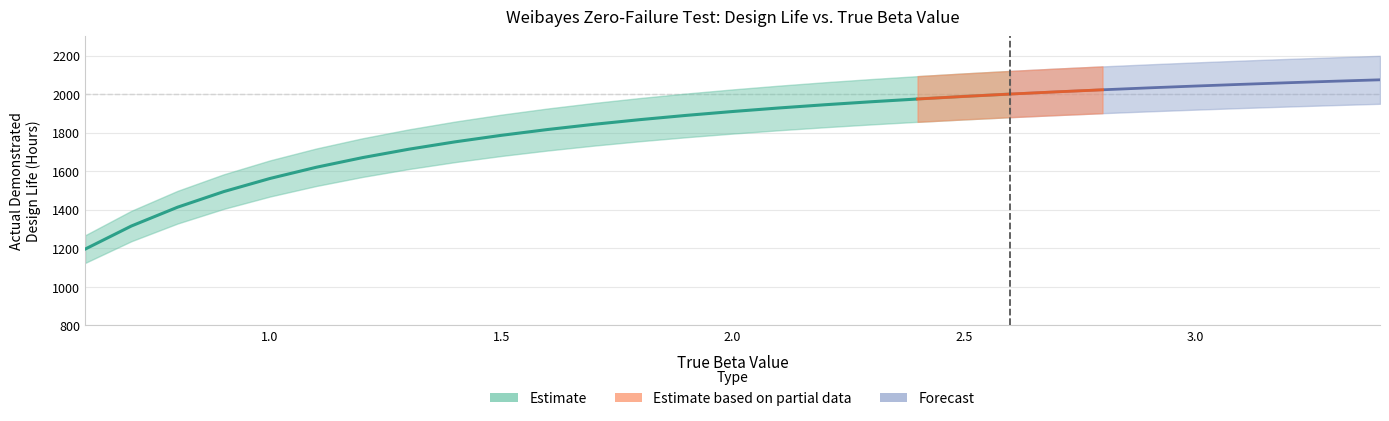

The Actual Demonstrated Design Life (Hours) series shows 2671.7 at 5. True or false?

False